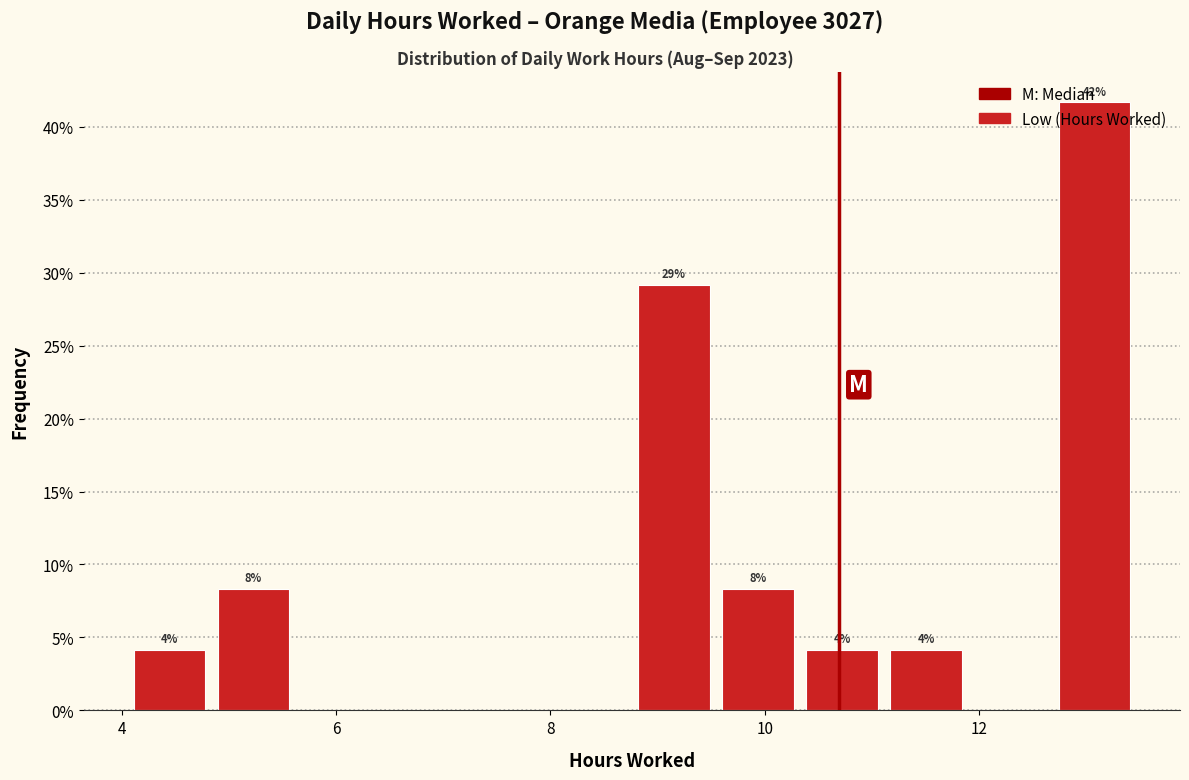

Around what value on the x-axis is the tallest bar? Give the approximate position of its centre, as read against the axis.

13.0